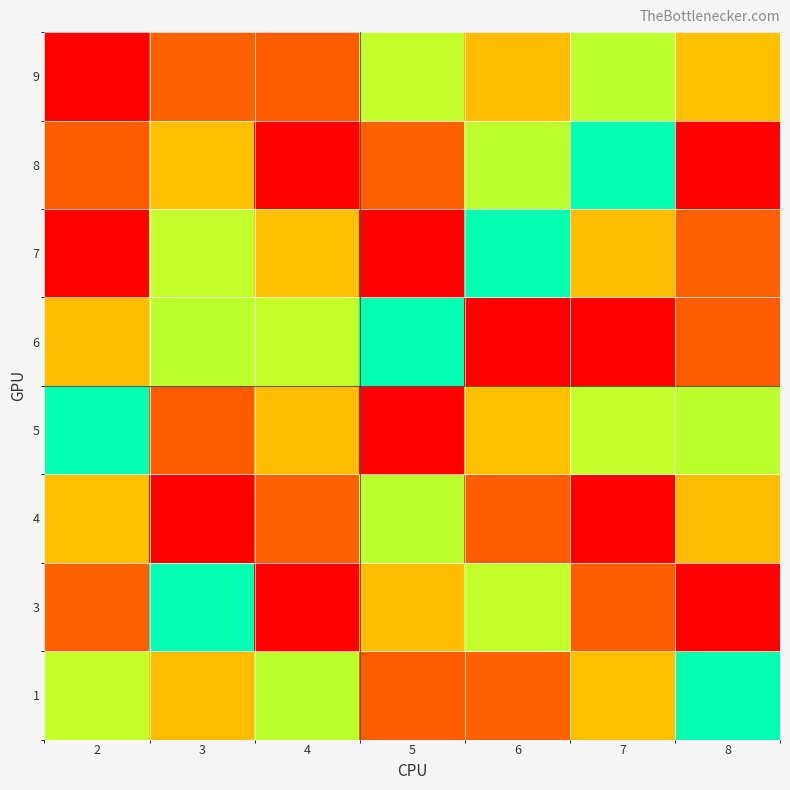

Count the number of categories in the chart.

7